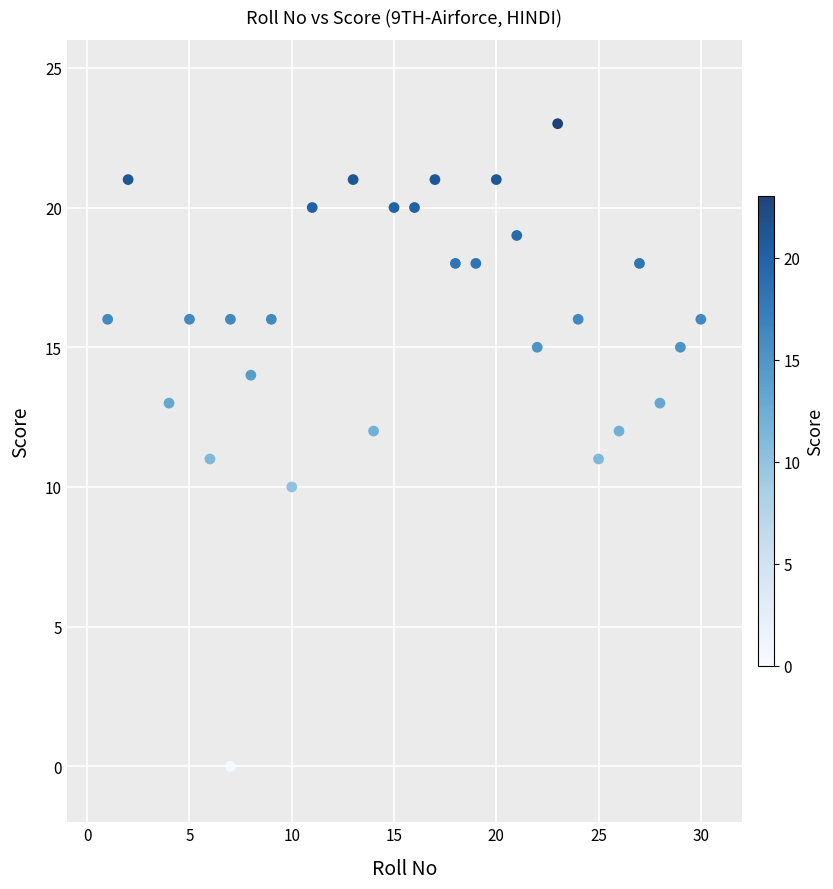

What is the range of Y values (max minus min)?

23